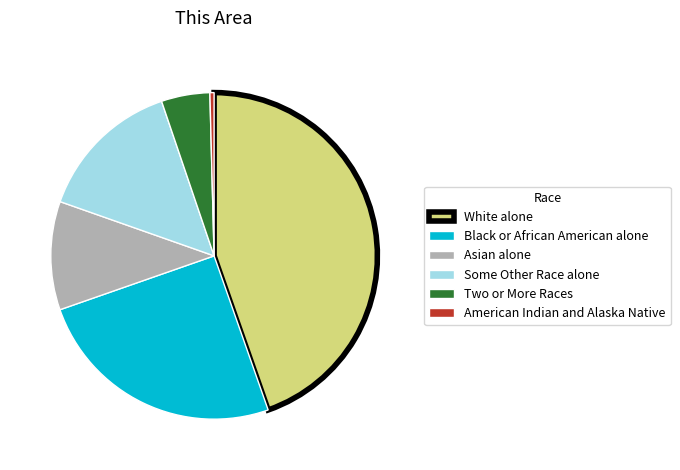

True or false: Asian alone accounts for 11% of the total.

True